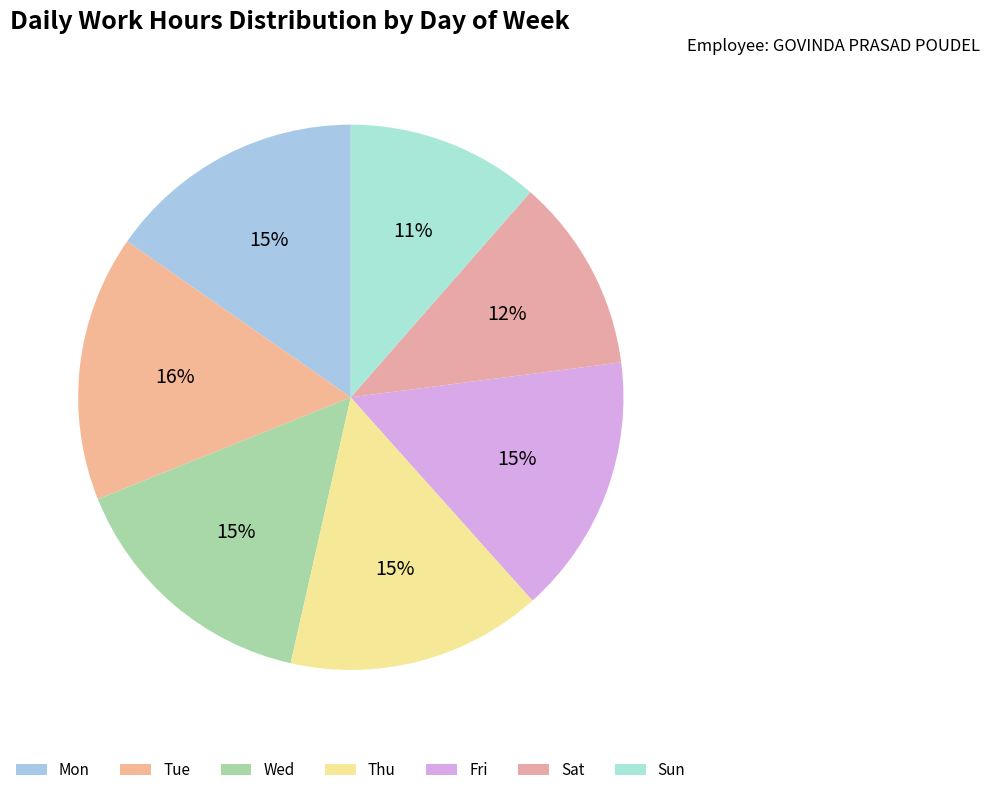

How many slices are in this pie chart?

7